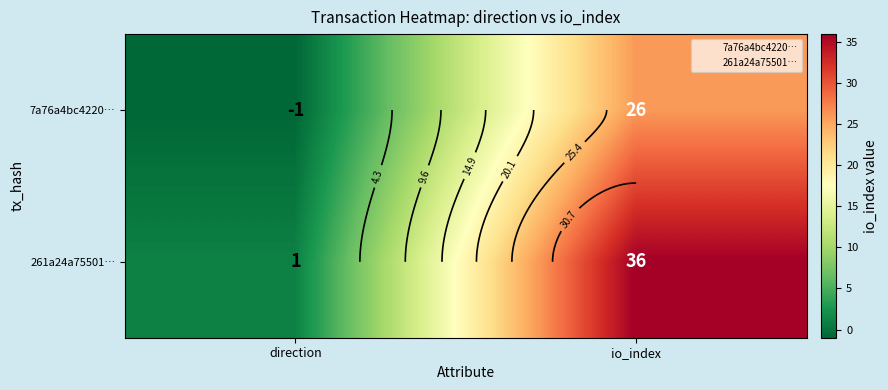

What is the highest value of the 7a76a4bc4220… series?

26